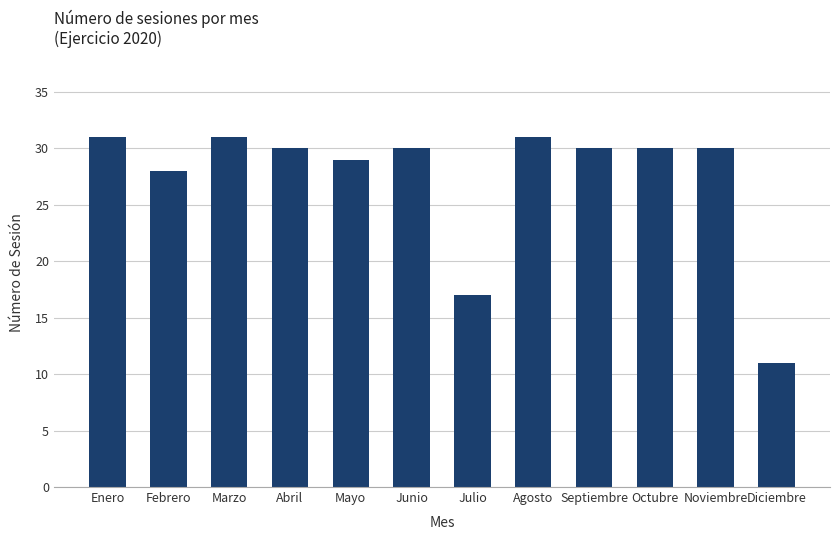

What is the change in value from Julio to Noviembre?

+13